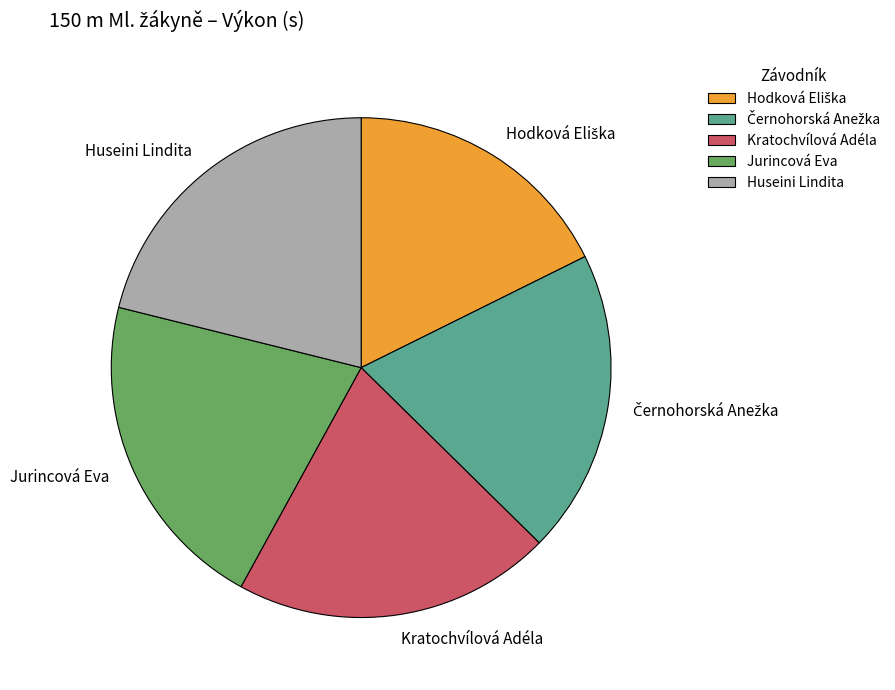

Between Huseini Lindita and Kratochvílová Adéla, which is larger?

Huseini Lindita